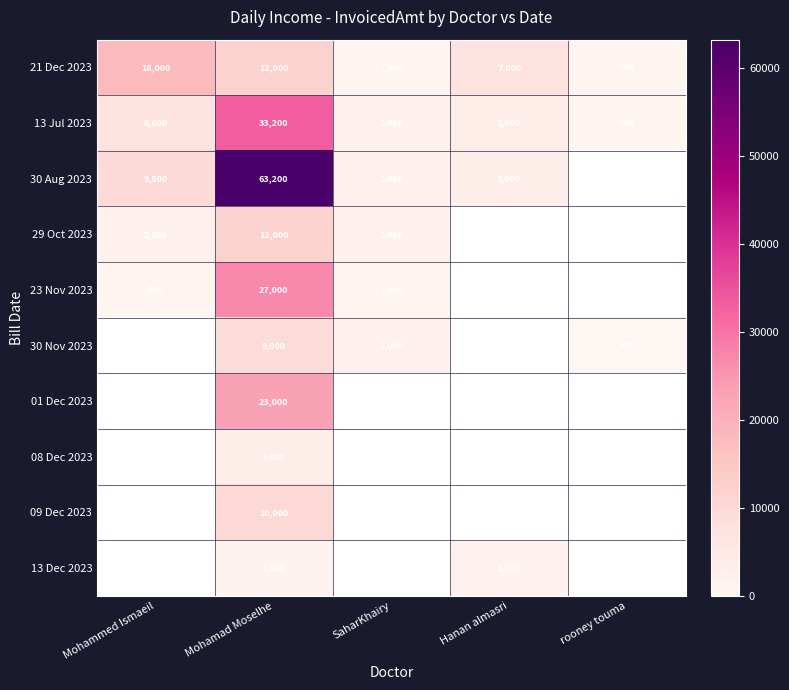

What is the spread (max minus min) of values at Mohammed Ismaeil?

17500.0